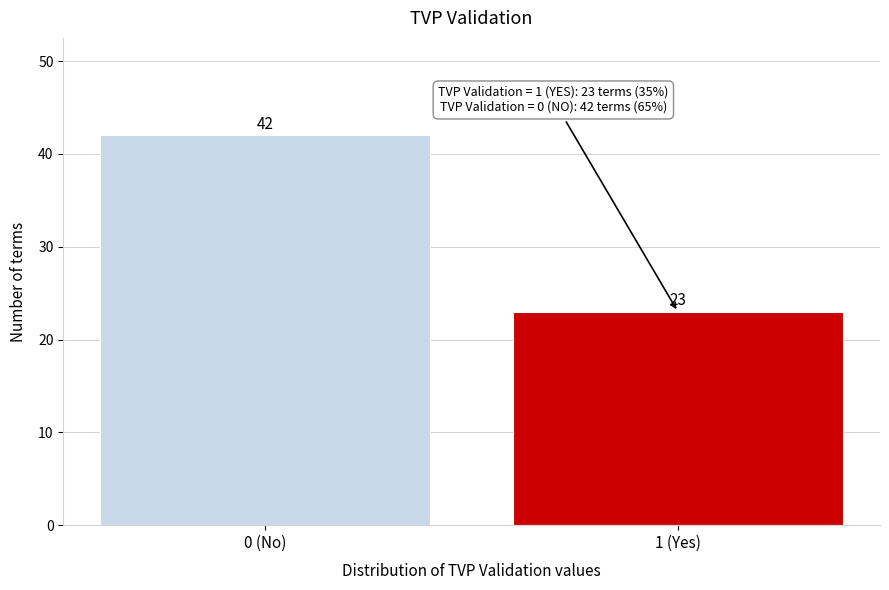

Reading right to left, list all the values displayed in this chart.

23	42